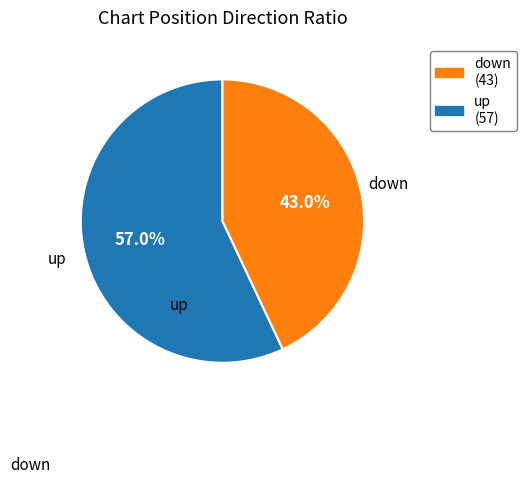

To the nearest percent, what is the combined percentage of up and down?

100%